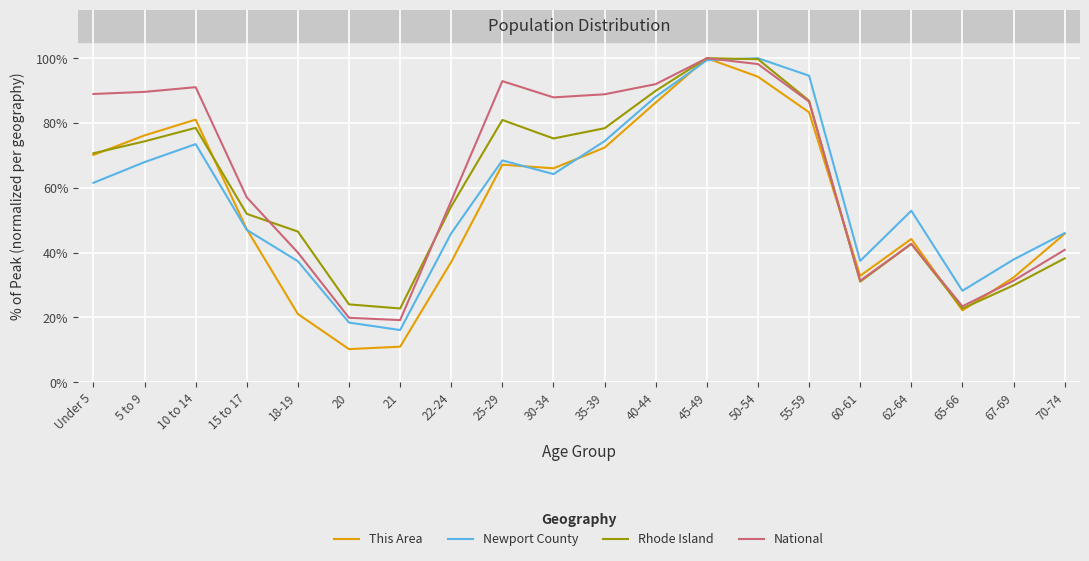

How many interior local peaks does the Newport County series have?

4